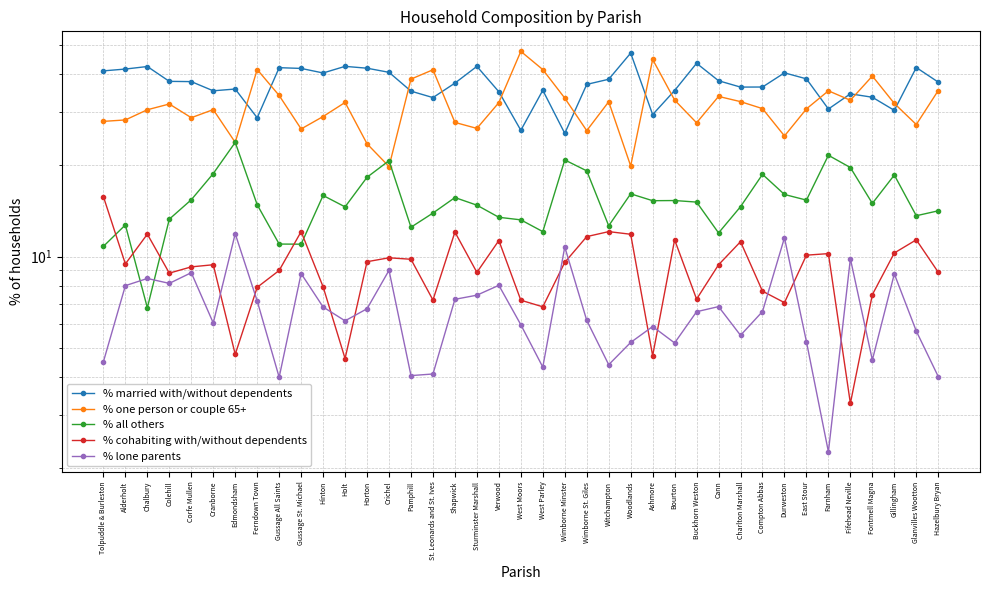

What is the difference between the maximum and minimum values in the % all others series?

17.0